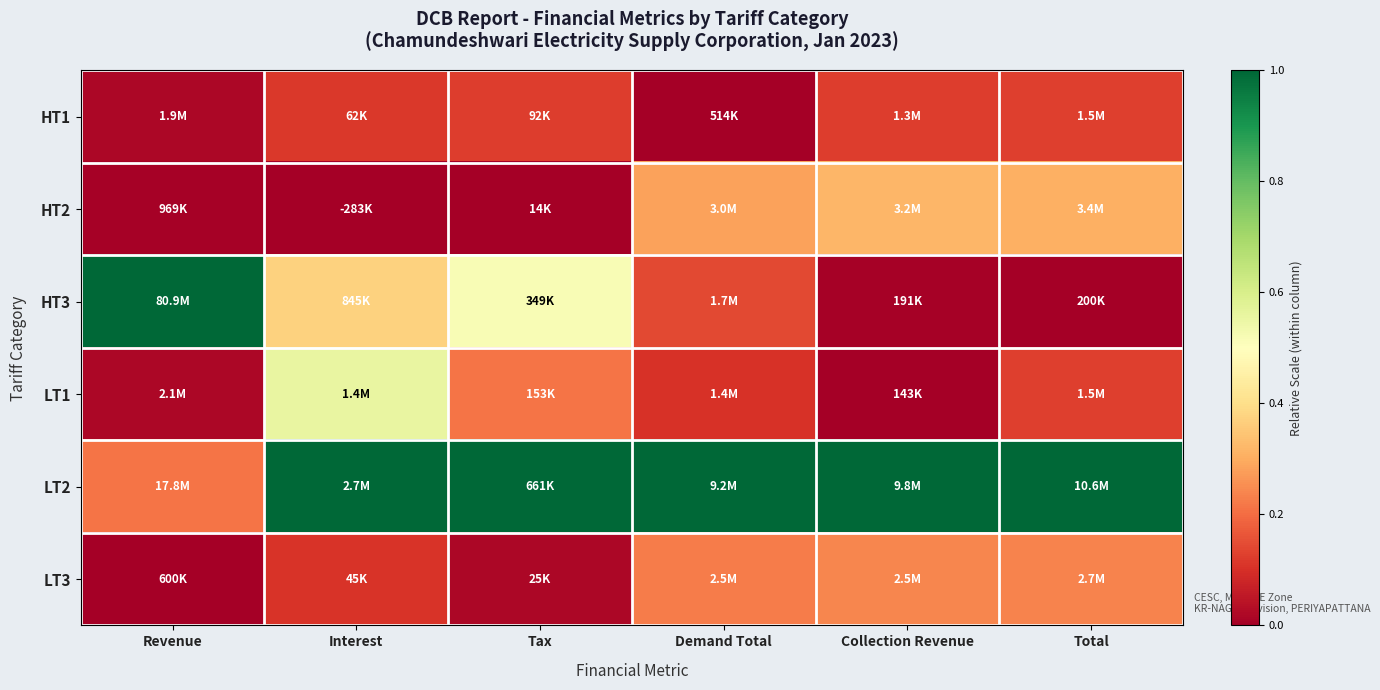

Rank the series at Tax from highest to lowest value.

LT2, HT3, LT1, HT1, LT3, HT2